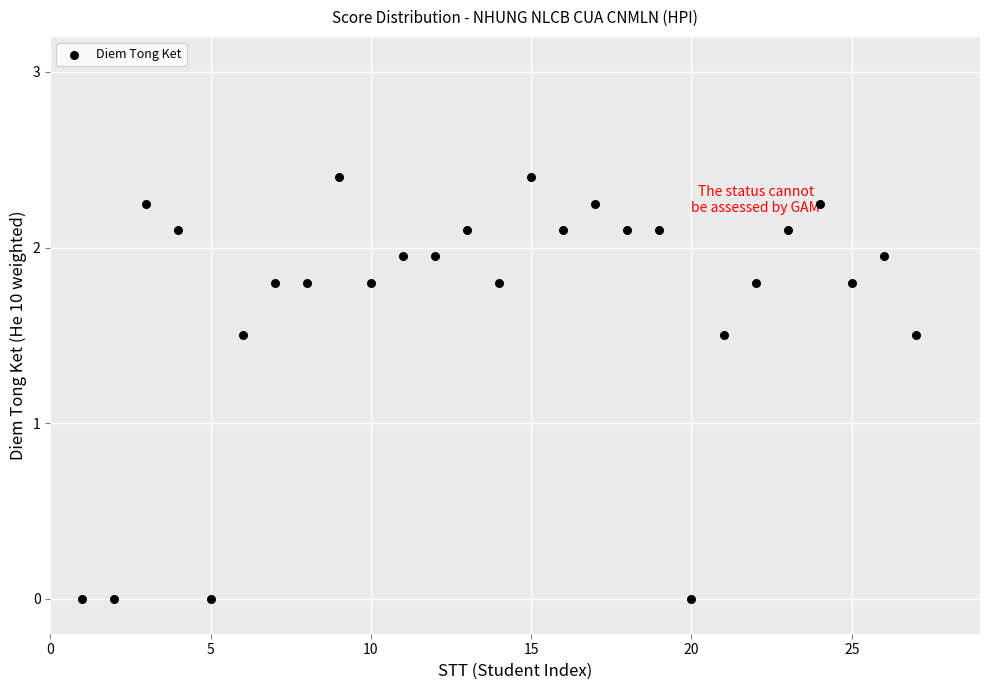

What is the range of X values (max minus min)?

26.0